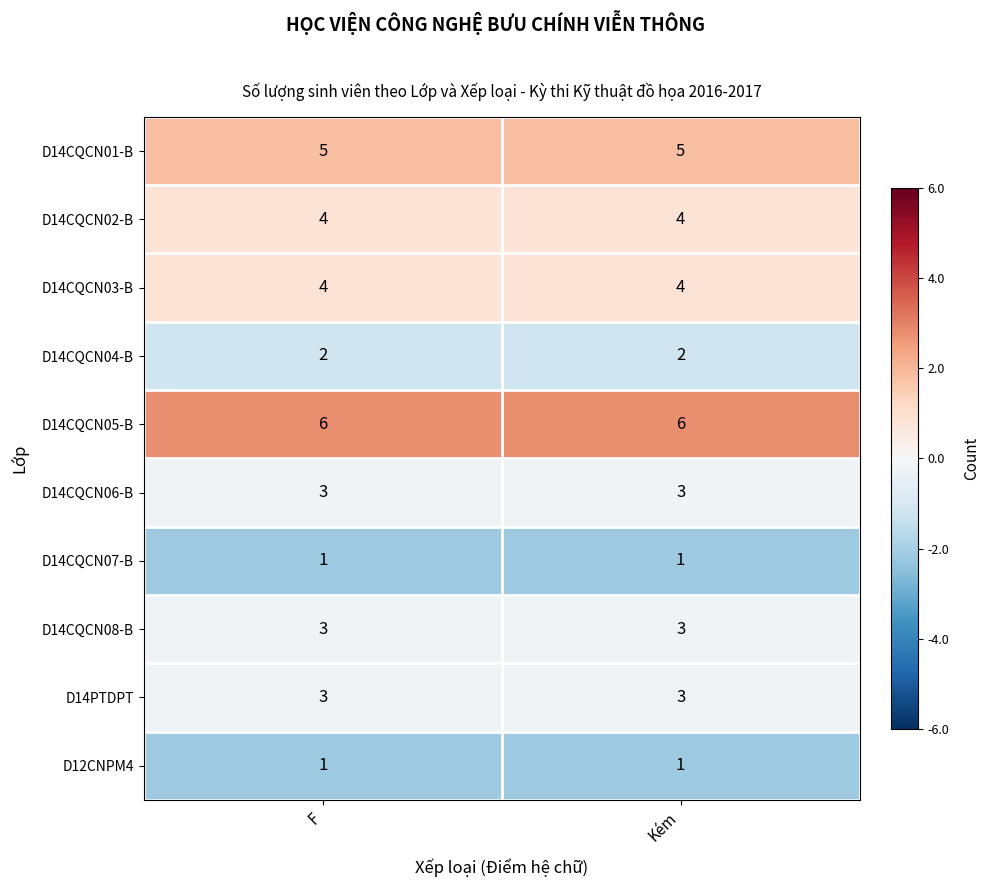

What is the difference between the highest and lowest values at Kém?

5